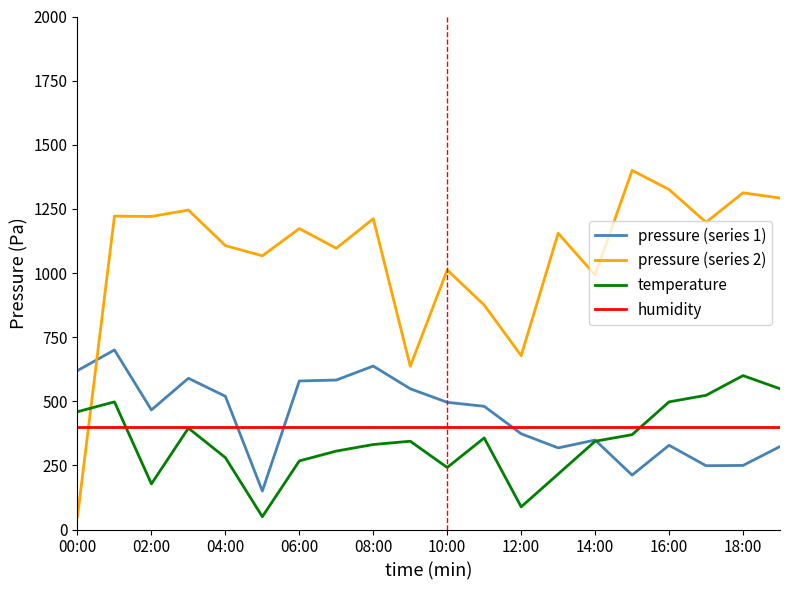

What is the maximum value for pressure (series 2)?

1400.0